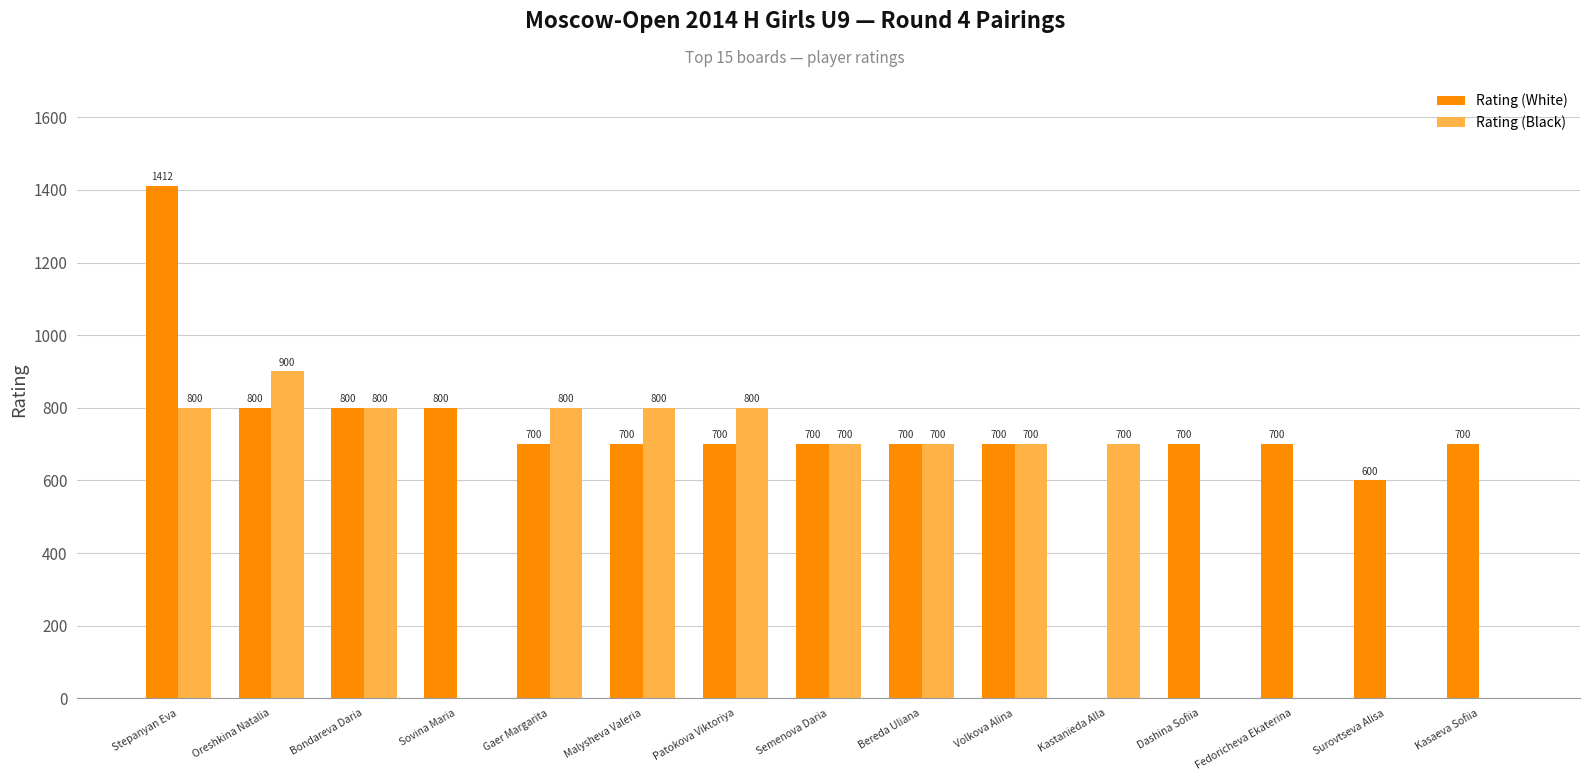

What is the total value across all series at Semenova Daria?

1400